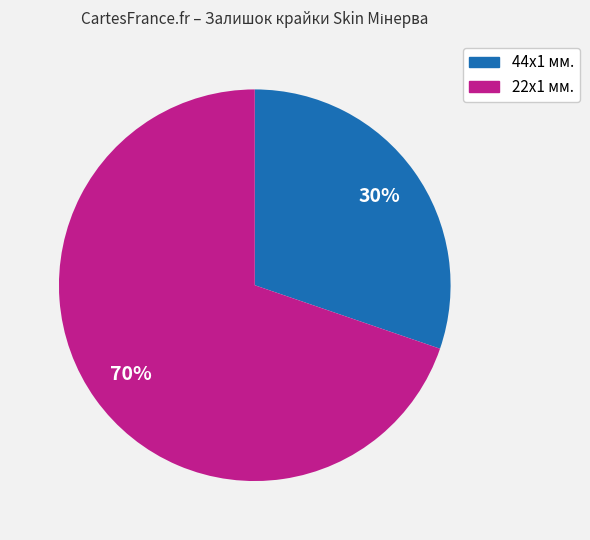

To the nearest percent, what is the average slice percentage?

50%